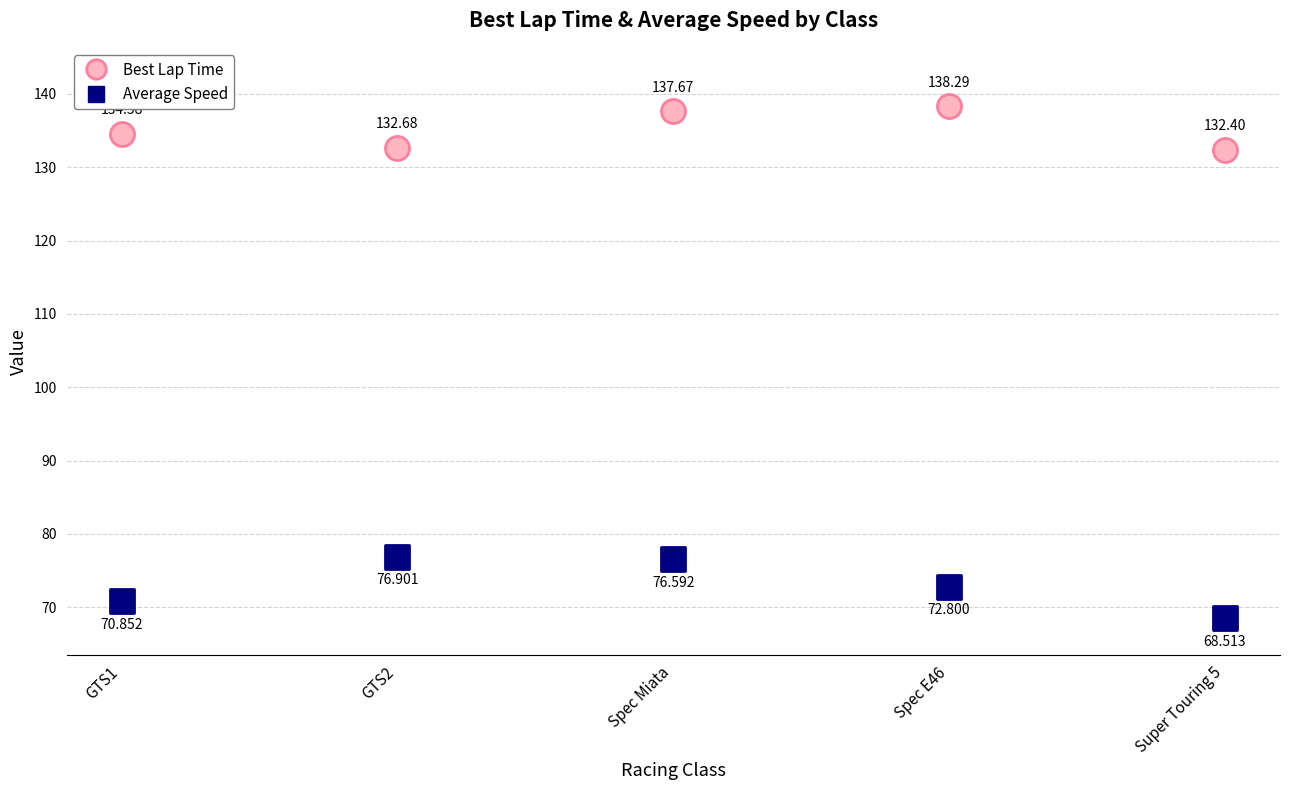

Which series has the widest spread of Y values?

Average Speed